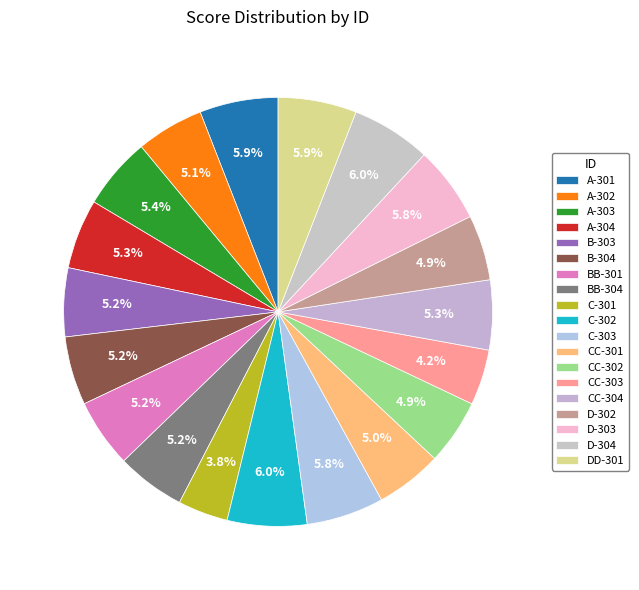

Is it true that D-302 is 5% of the pie?

True